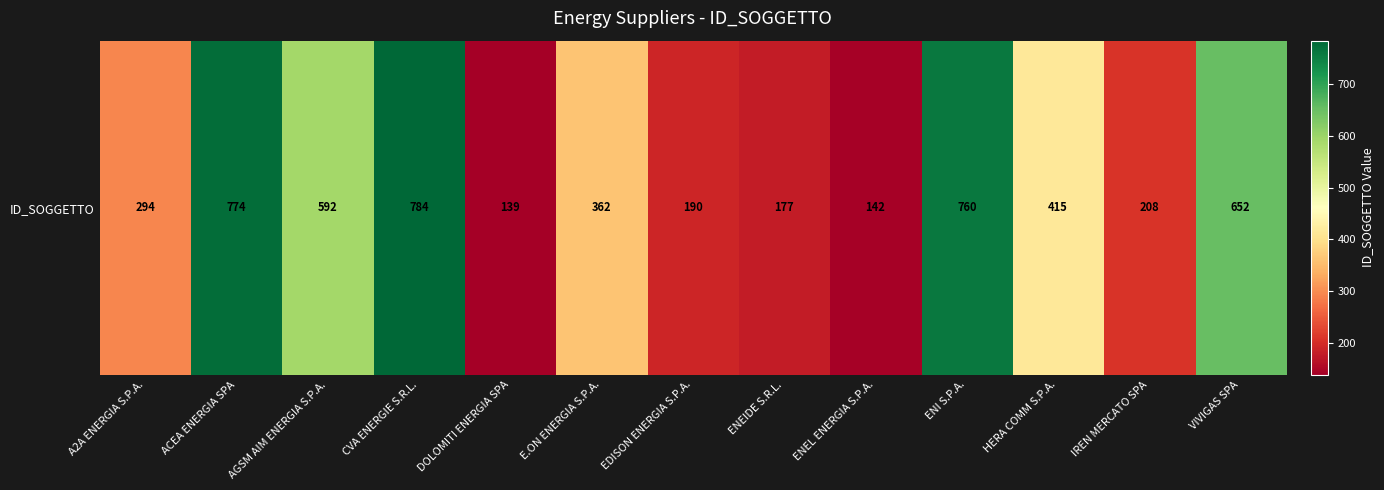

How many data points does each series have?

13